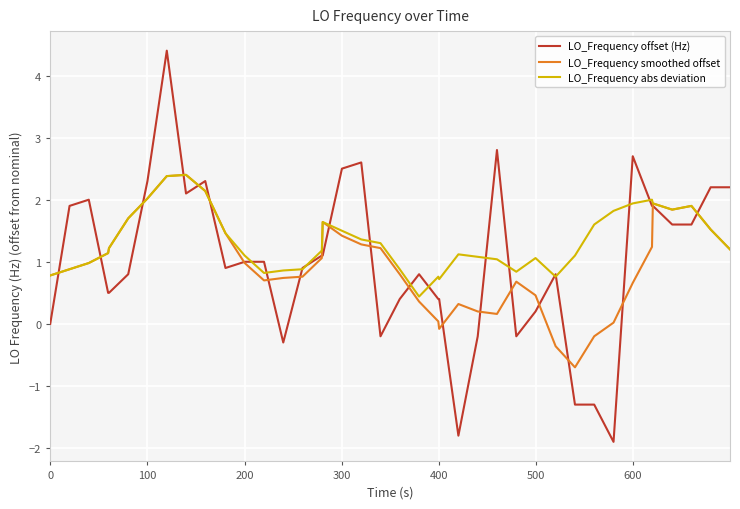

Which series has the largest range (max minus min)?

LO_Frequency offset (Hz)